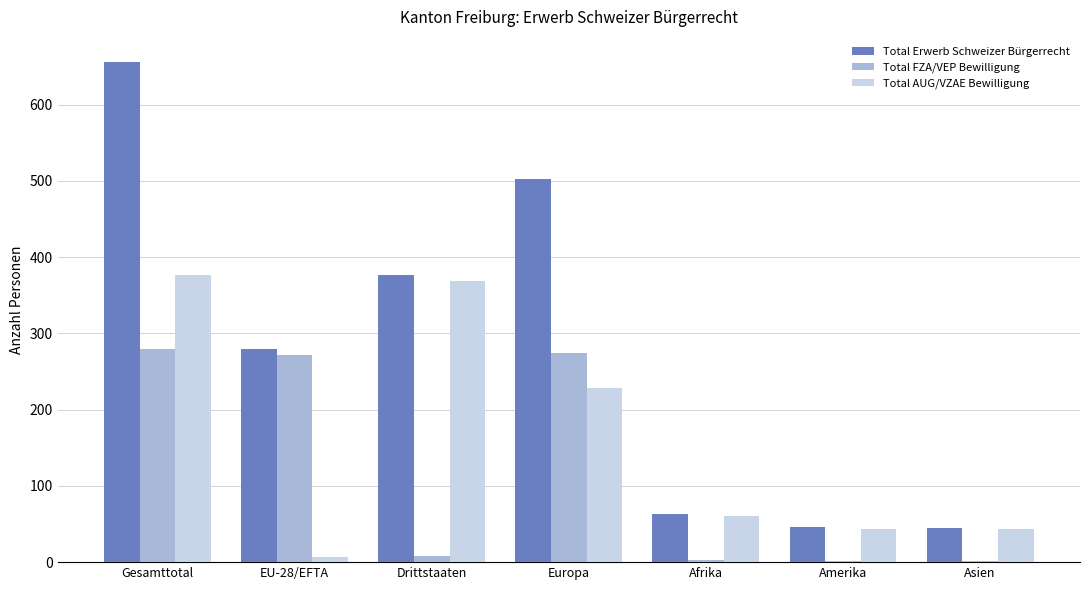

At which category is the sum across all series the highest?

Gesamttotal